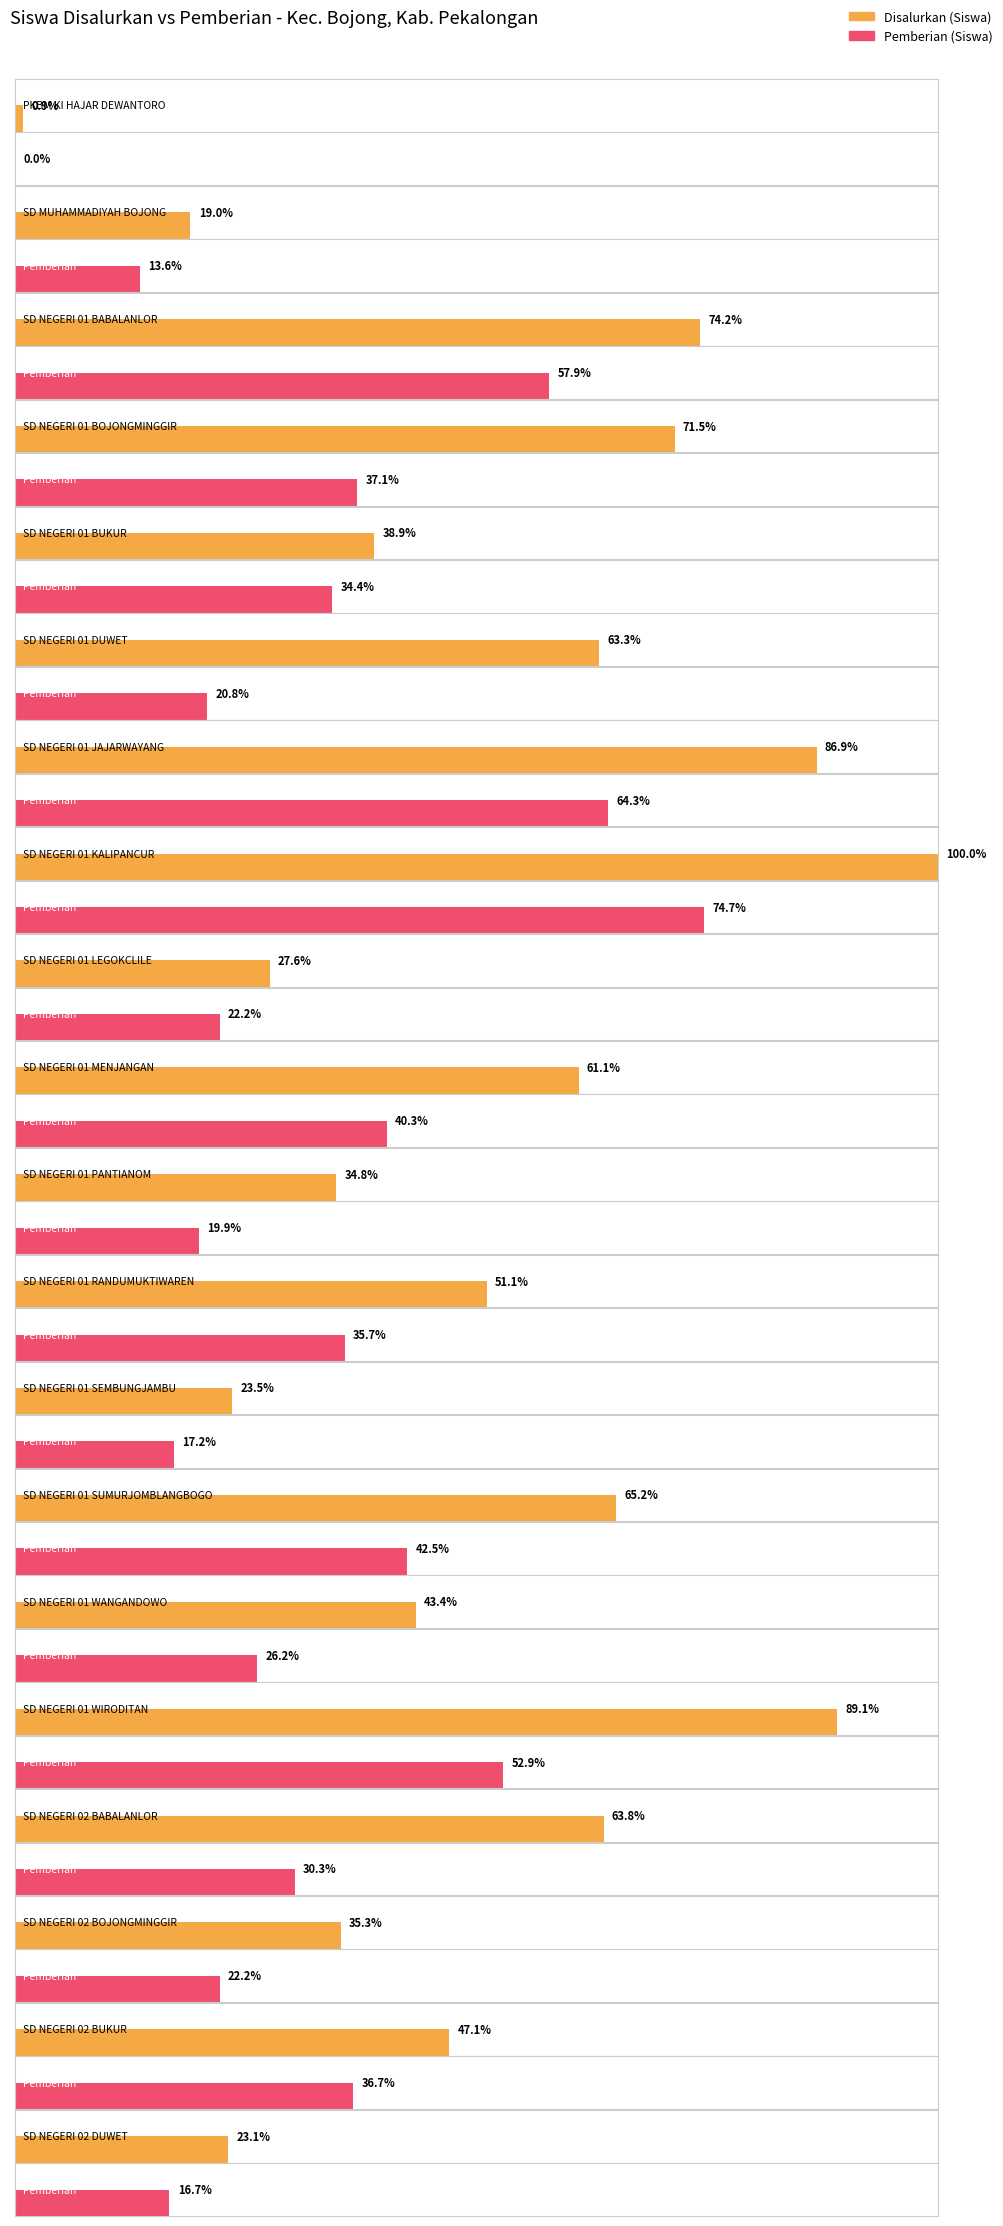

Which series has the largest range (max minus min)?

Disalurkan (Siswa)